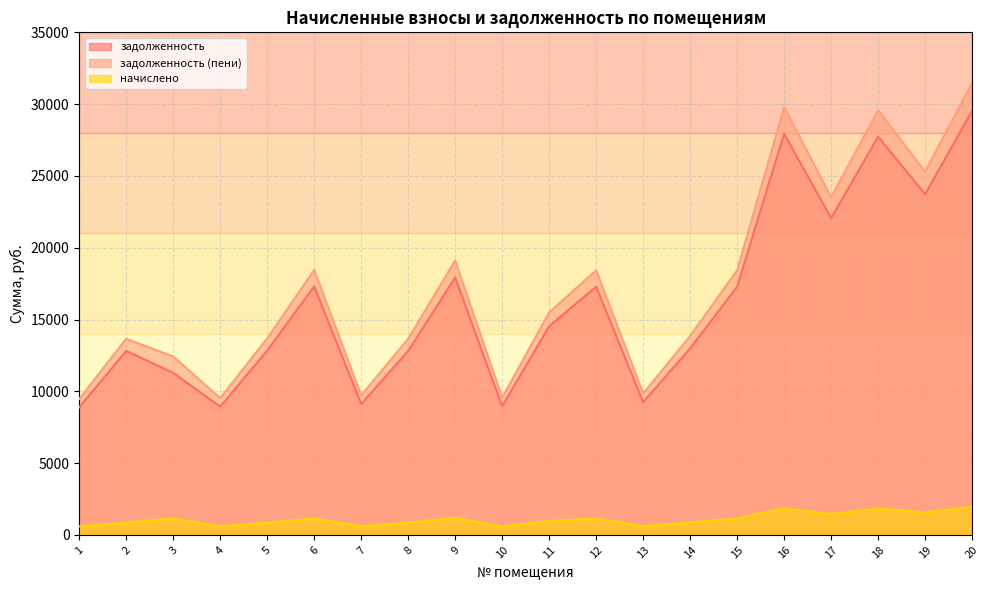

Reading left to right, list all the values displayed in this chart.

задолженность: 8885.3	12814.3	11282.8	8936.6	12840.0	17308.3	9116.4	12814.3	17924.6	8962.3	14534.9	17282.6	9244.8	12994.1	17282.6	27939.8	22059.1	27734.4	23728.3	29532.0
задолженность (пени): 9473.8	13663.1	12429.2	9528.6	13690.5	18454.8	9720.3	13663.1	19112.0	9556.0	15497.6	18427.4	9857.2	13854.8	18427.4	29790.5	23520.3	29571.5	25300.0	31488.2
начислено: 588.5	848.8	1146.5	592.0	850.5	1146.5	603.9	848.8	1187.3	593.6	962.8	1144.8	612.4	860.7	1144.8	1850.7	1461.2	1837.1	1571.7	1956.2